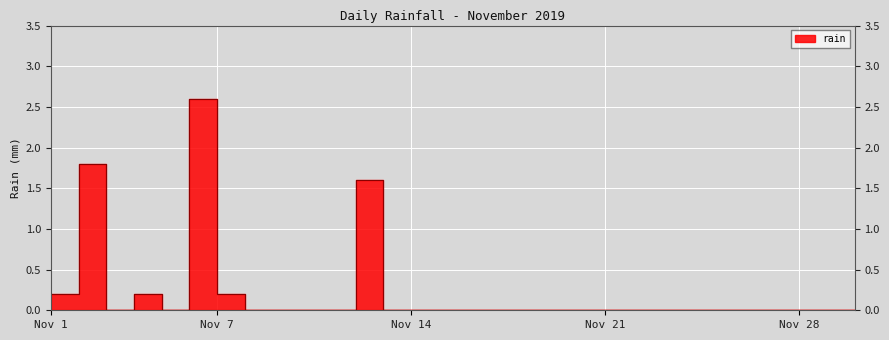

How many points are lower than both their immediate neighbors (excluding endpoints)?

2